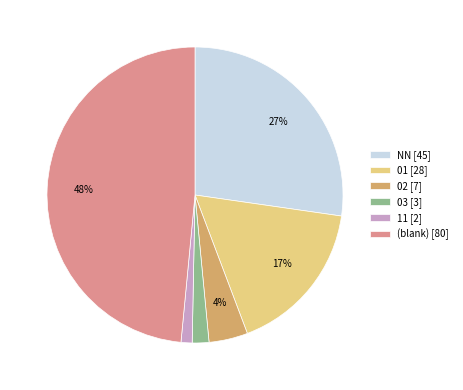

What is the ratio of the value at NN [45] to the value at (blank) [80]?

0.6